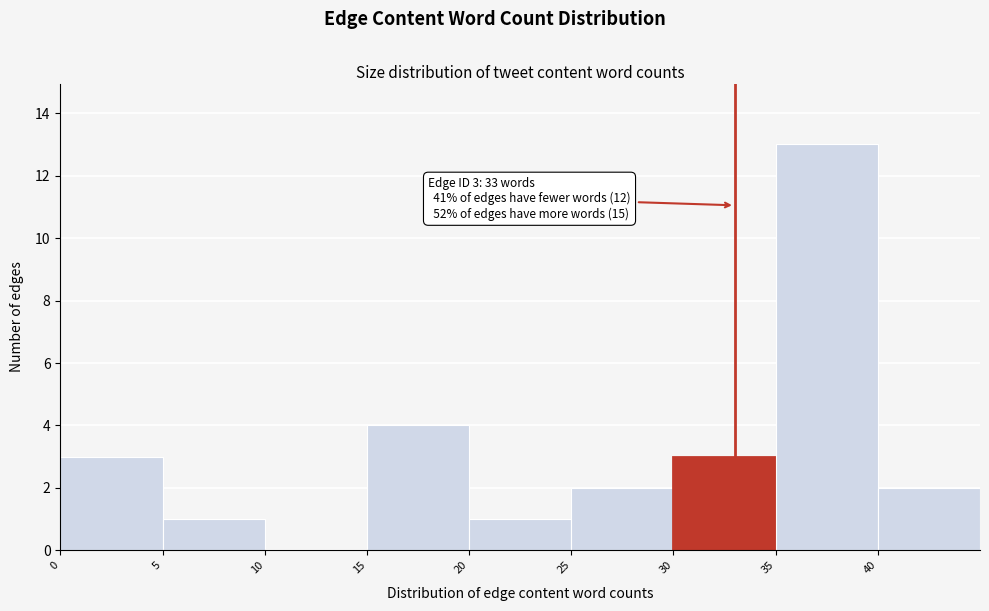

Which range on the x-axis has the tallest bar?

35 to 40